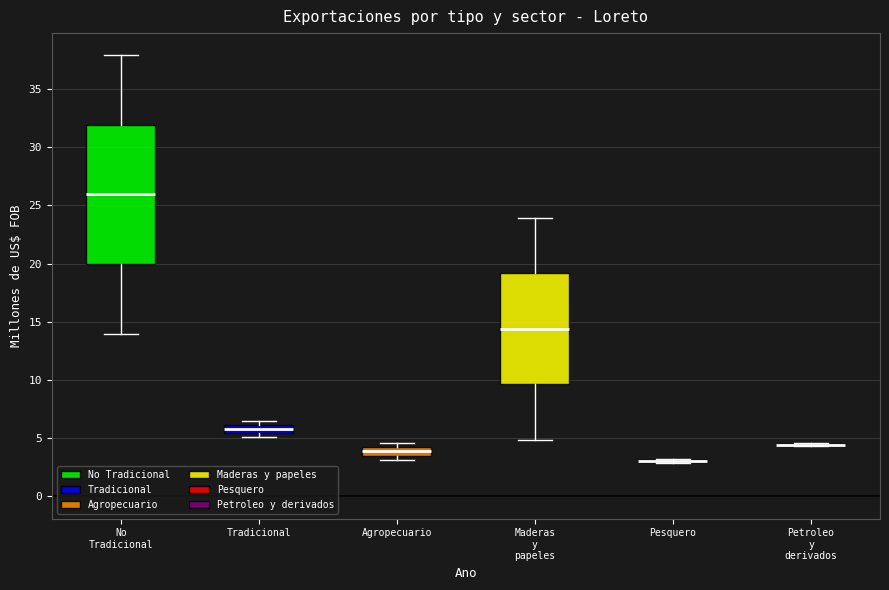

Where does the lower whisker of the box for No Tradicional end on the y-axis? The values are not printed on the chart, so give them approximately, as read against the axis.

14.0